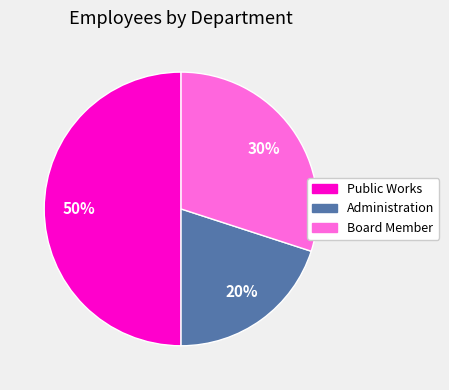

True or false: Board Member accounts for 38% of the total.

False